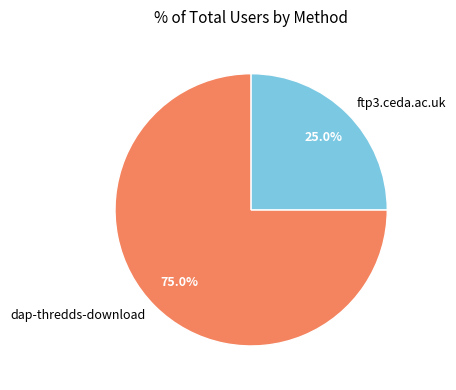

Which category has the biggest portion of the pie?

dap-thredds-download